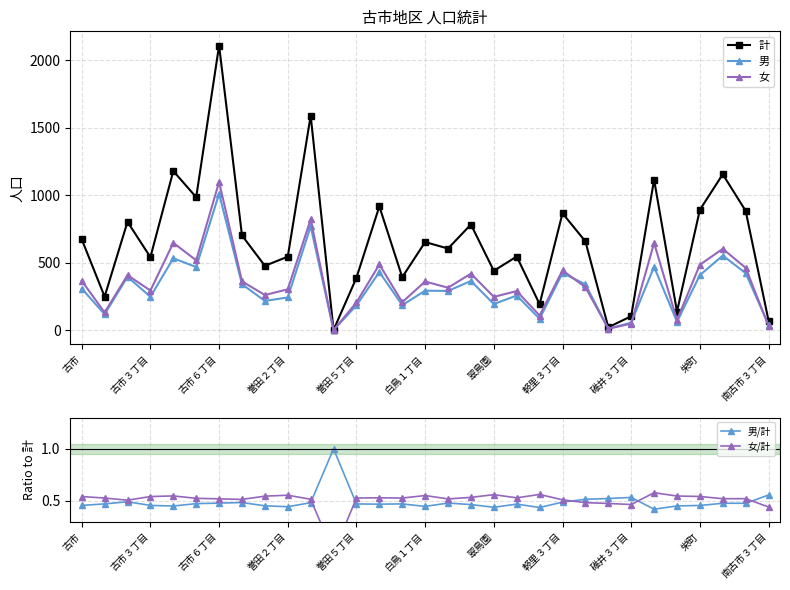

Between 古市 and 17, which series saw the biggest shift?

計